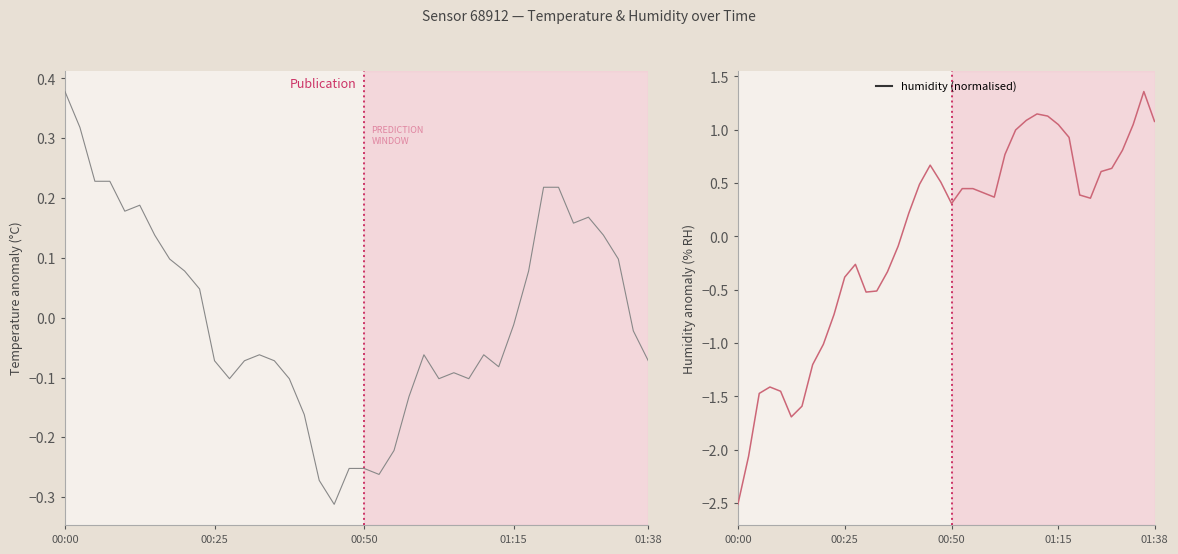

The humidity series shows -0.1 at 15. True or false?

True